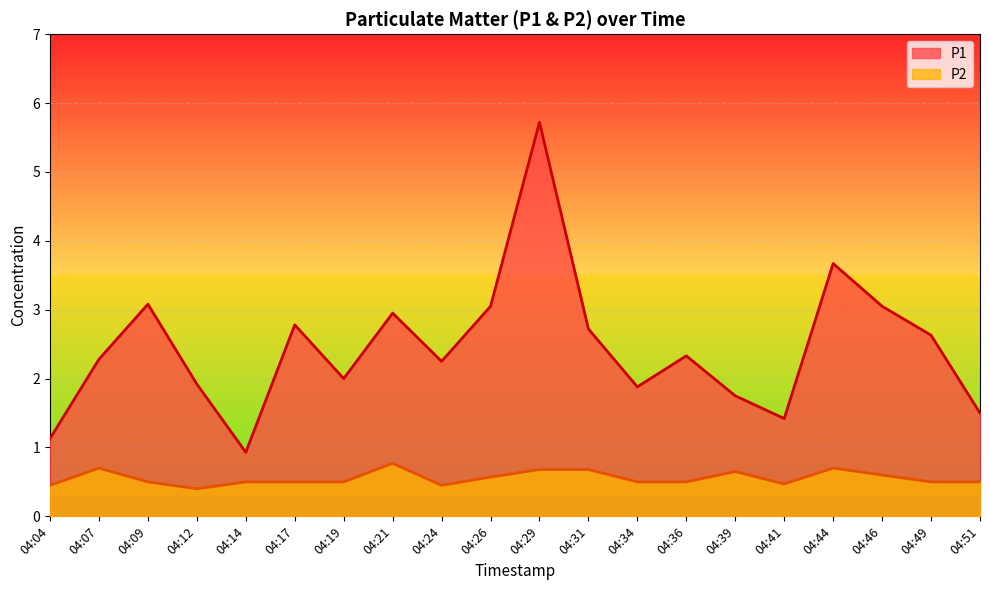

What is the minimum value for P2?

0.4